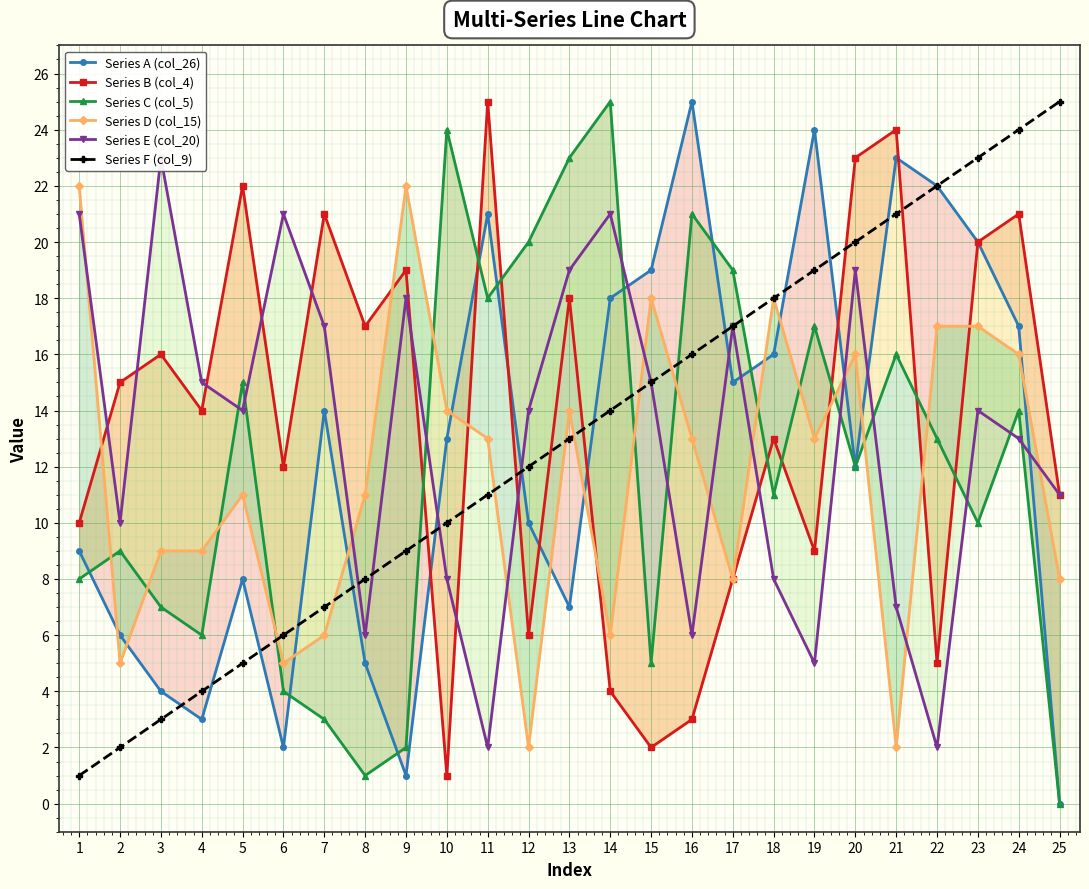

The Series D (col_15) series shows 3 at 21. True or false?

False